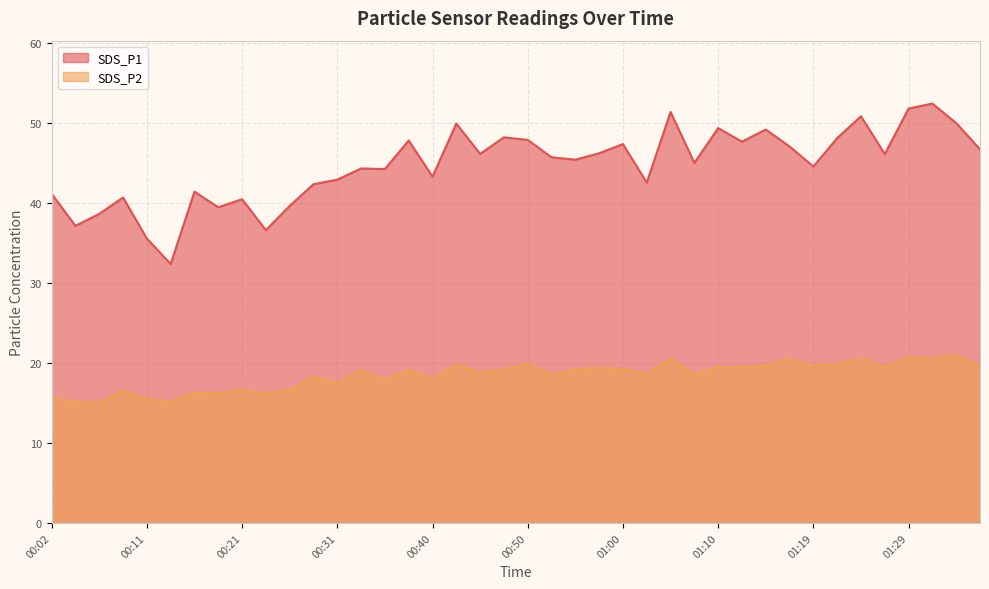

Where is the first local minimum for SDS_P2?

00:06